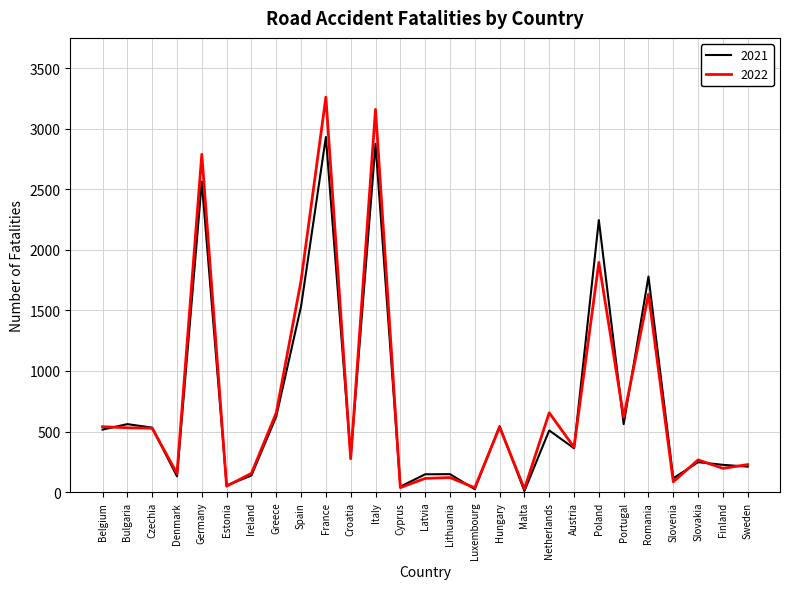

Rank the series by their maximum value, from highest to lowest.

2022, 2021